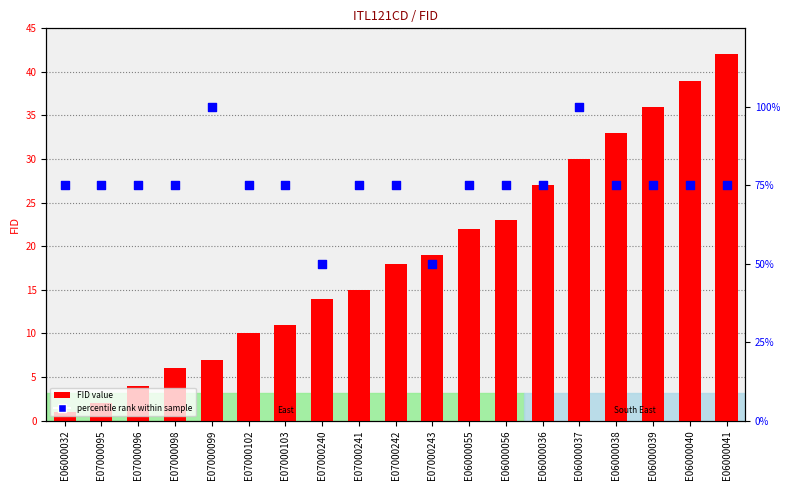

Which series reaches the maximum Y coordinate?

percentile rank within sample